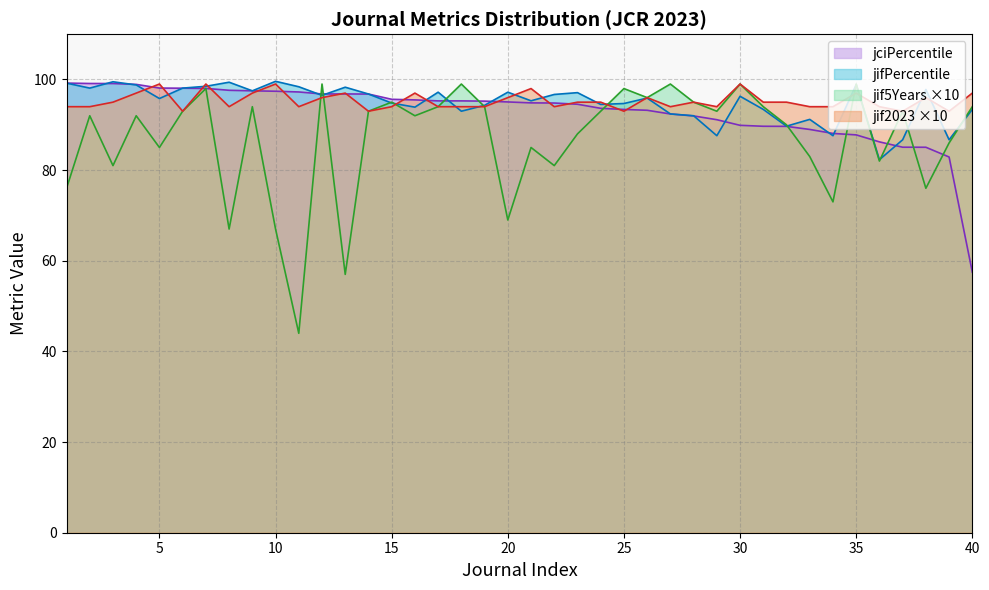

Which series has the largest range (max minus min)?

jif5Years ×10